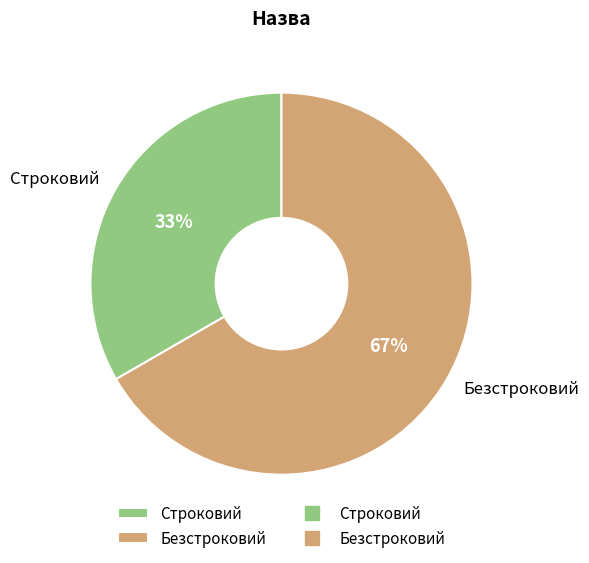

Approximately how many times larger is the value at Безстроковий compared to Строковий?

2.0